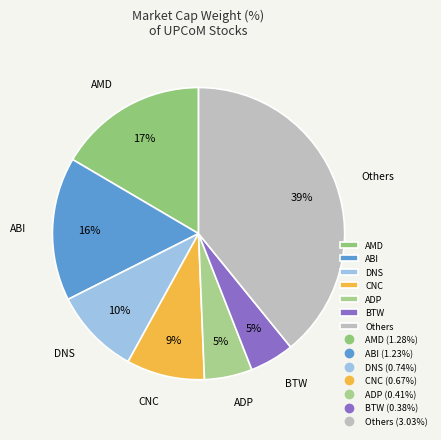

To the nearest percent, what is the combined percentage of Others and CNC?

48%